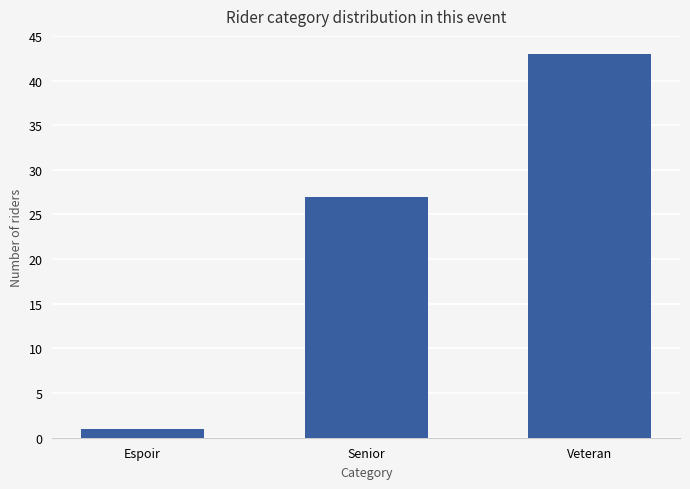

What is the label of the 1st bar from the left?

Espoir